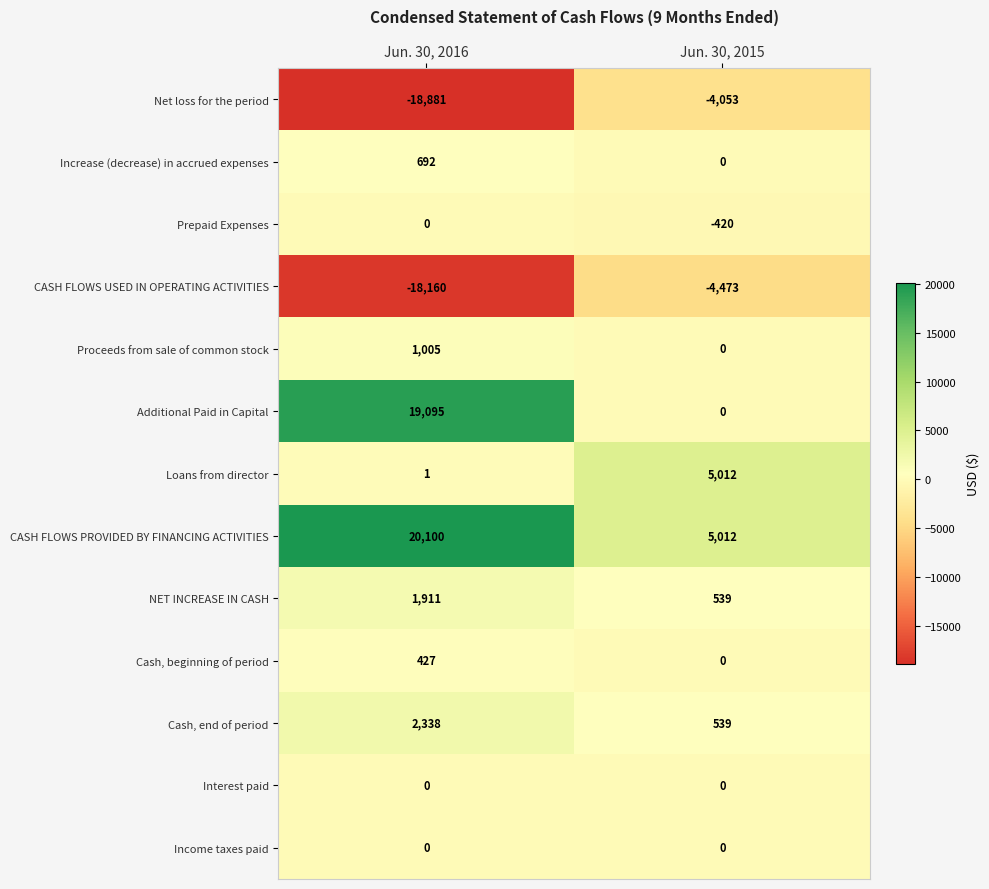

Reading left to right, list all the values displayed in this chart.

Net loss for the period: -18881	-4053
Increase (decrease) in accrued expenses: 692	0
Prepaid Expenses: 0	-420
CASH FLOWS USED IN OPERATING ACTIVITIES: -18160	-4473
Proceeds from sale of common stock: 1005	0
Additional Paid in Capital: 19095	0
Loans from director: 1	5012
CASH FLOWS PROVIDED BY FINANCING ACTIVITIES: 20100	5012
NET INCREASE IN CASH: 1911	539
Cash, beginning of period: 427	0
Cash, end of period: 2338	539
Interest paid: 0	0
Income taxes paid: 0	0